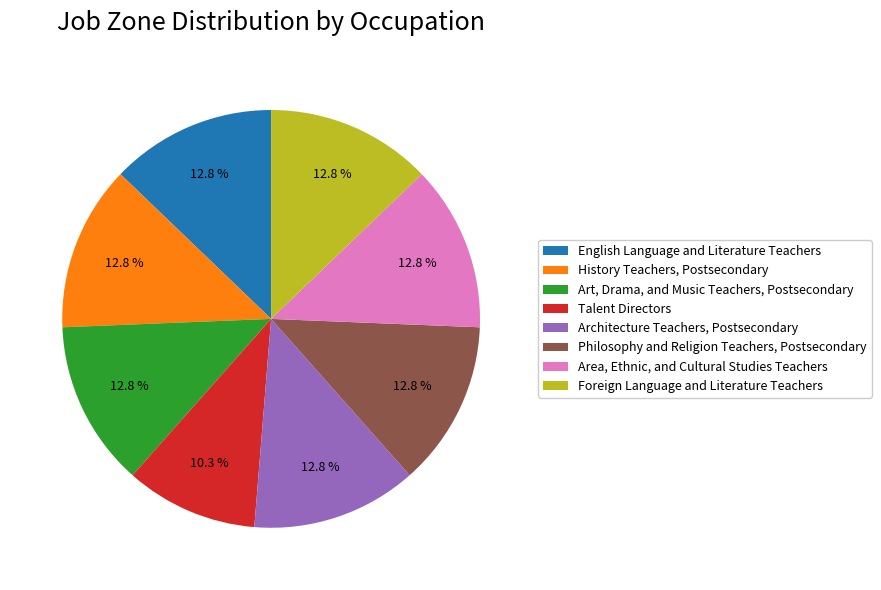

What percentage is the Foreign Language and Literature Teachers slice, to the nearest percent?

13%